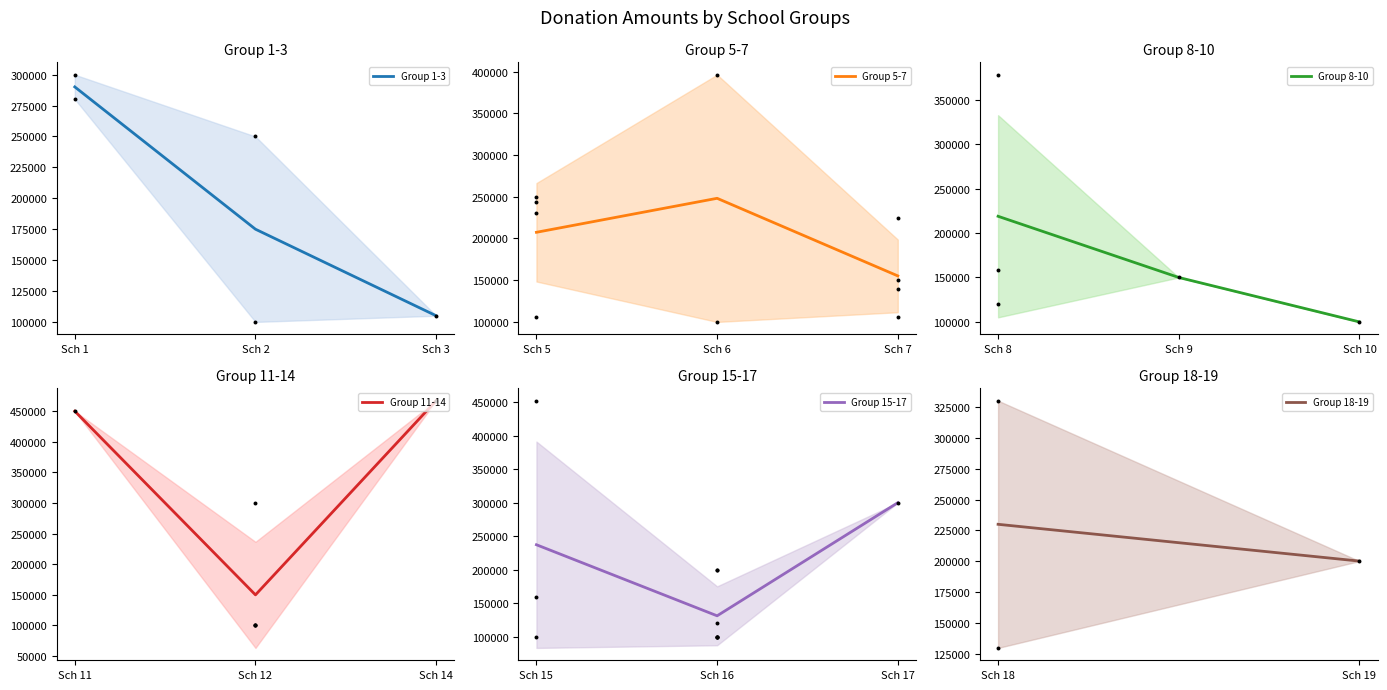

List the labels in order of Group 1-3 value, smallest first.

Sch 3, Sch 2, Sch 1